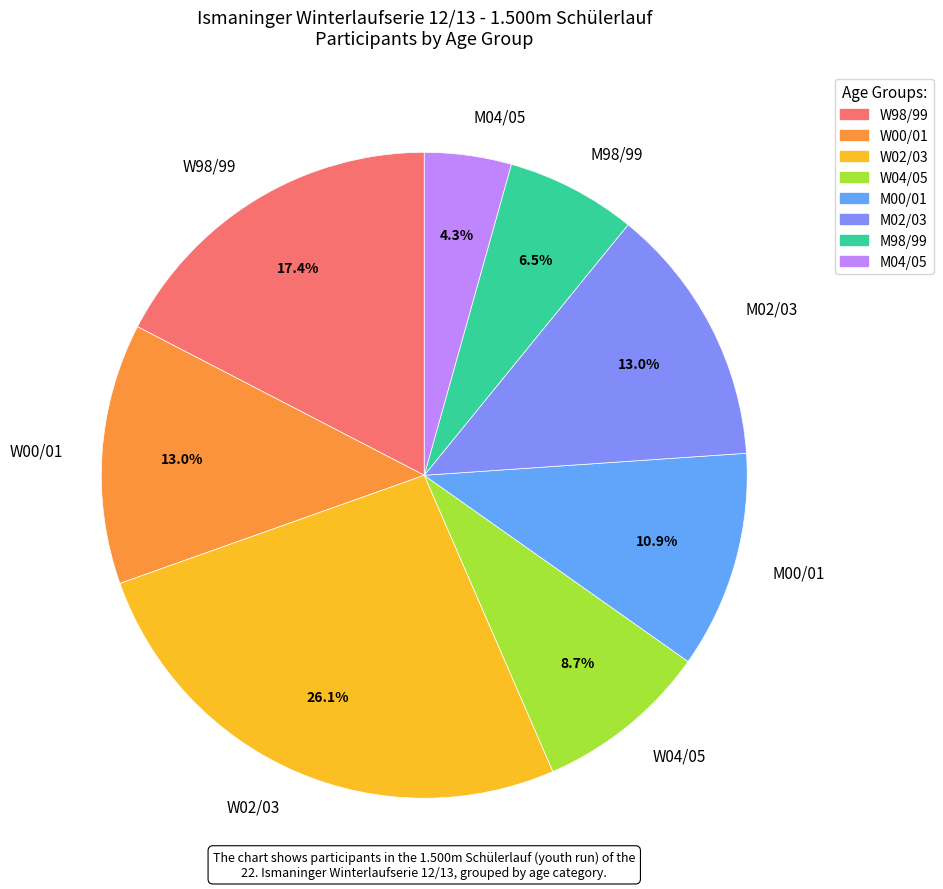

To the nearest percent, what portion does W04/05 represent?

9%